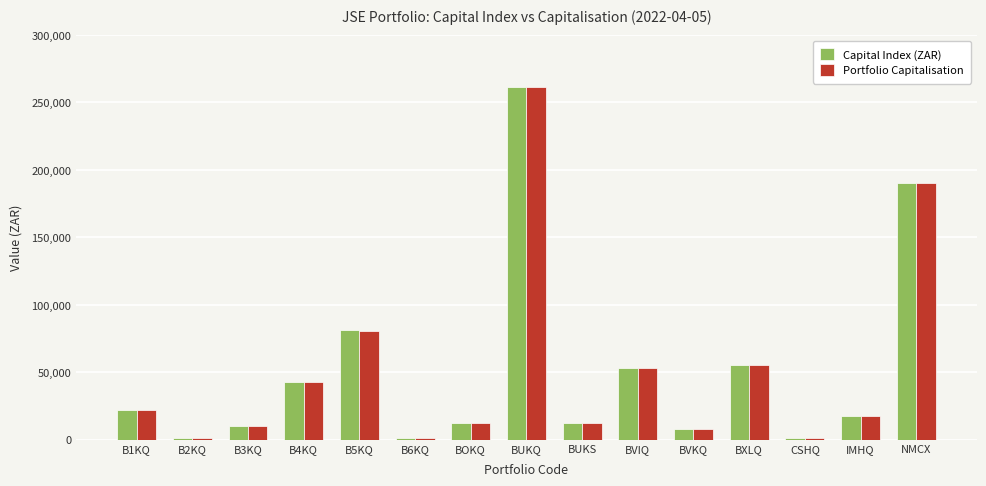

What is the difference between the maximum and second lowest values in the Capital Index (ZAR) series?

259825.0